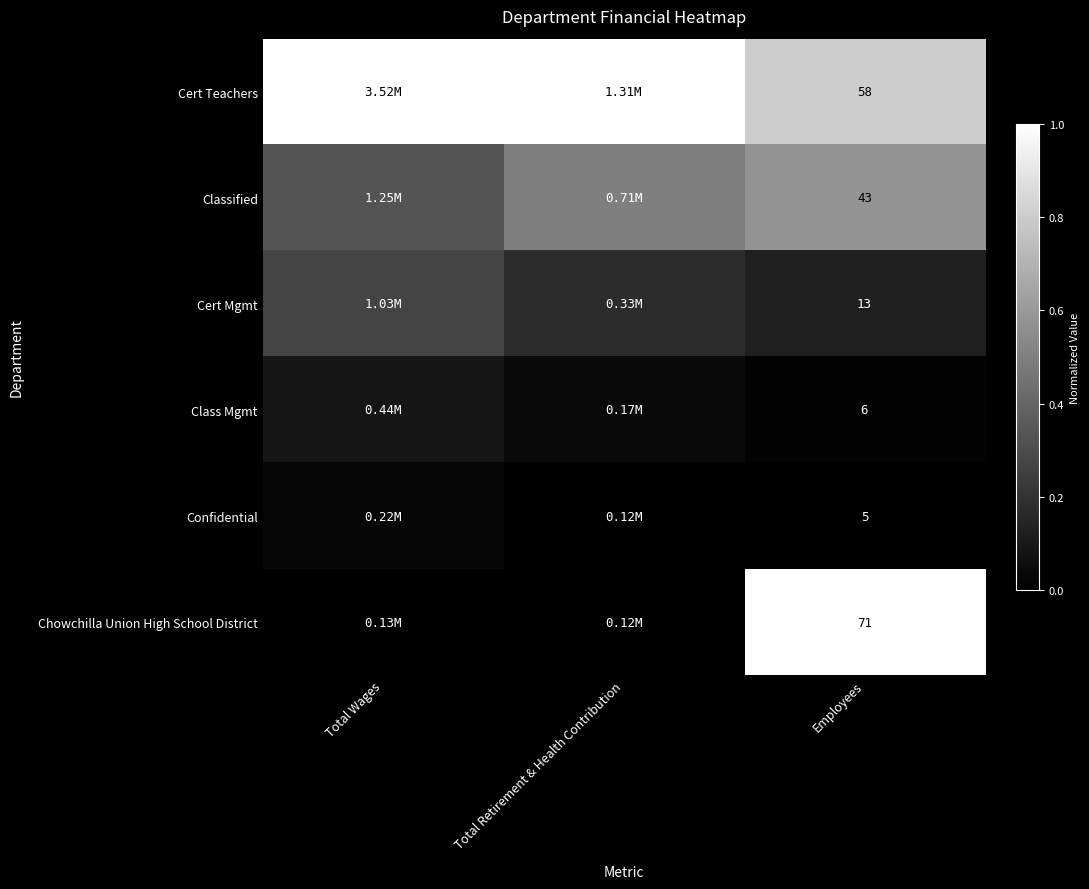

Is the value of Chowchilla Union High School District at Employees greater than the value of Confidential at Employees?

Yes